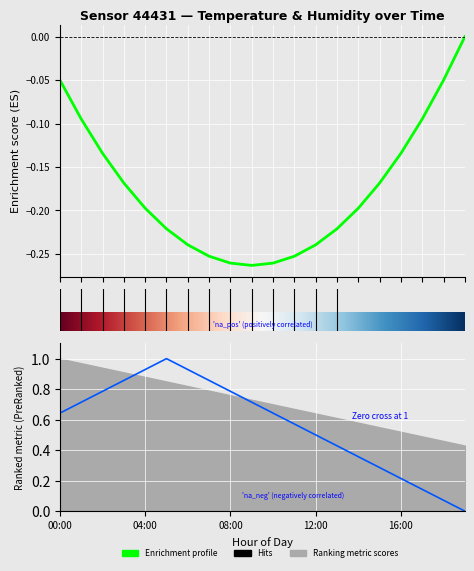

What is the difference between the maximum and minimum values?

1.0